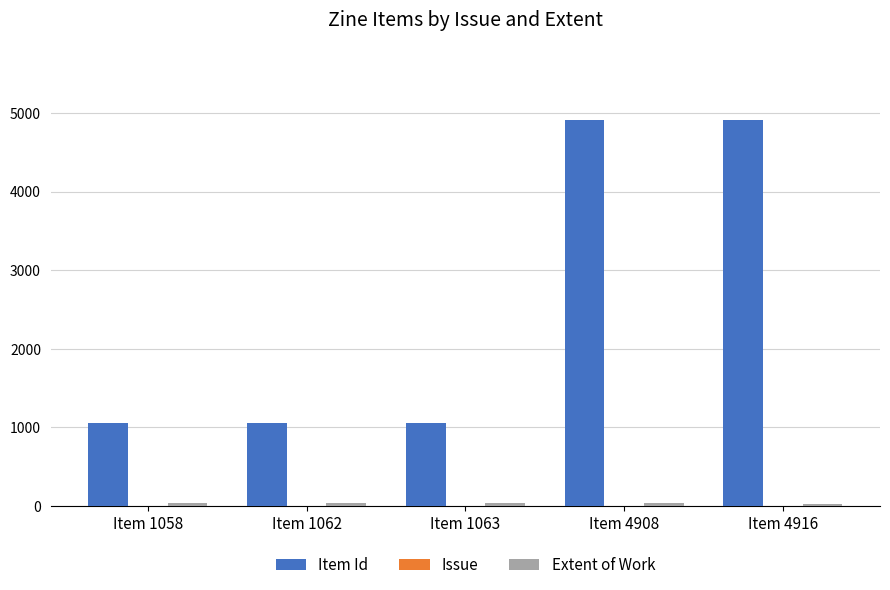

What value does the Item Id series have at Item 4916, to the nearest 10?

4920